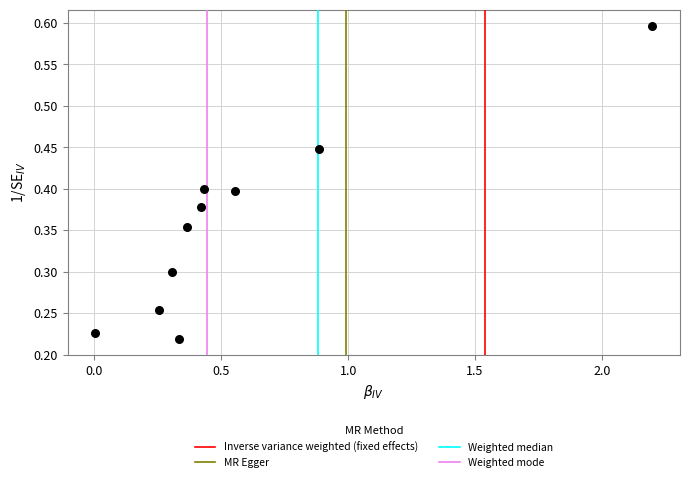

What is the average X value?

0.6